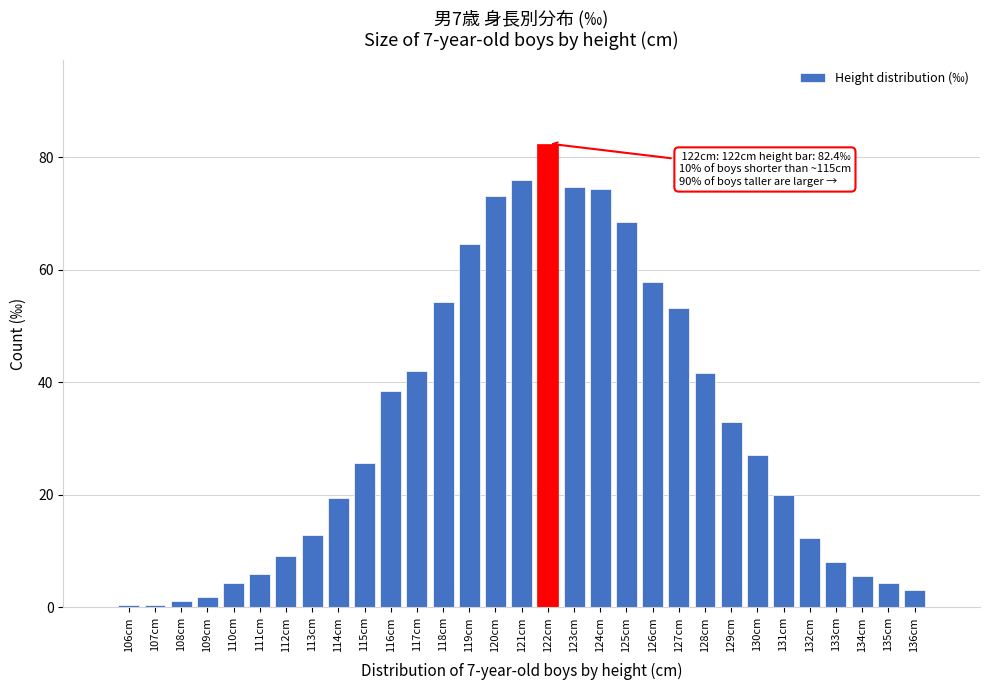

What is the average value?

32.1